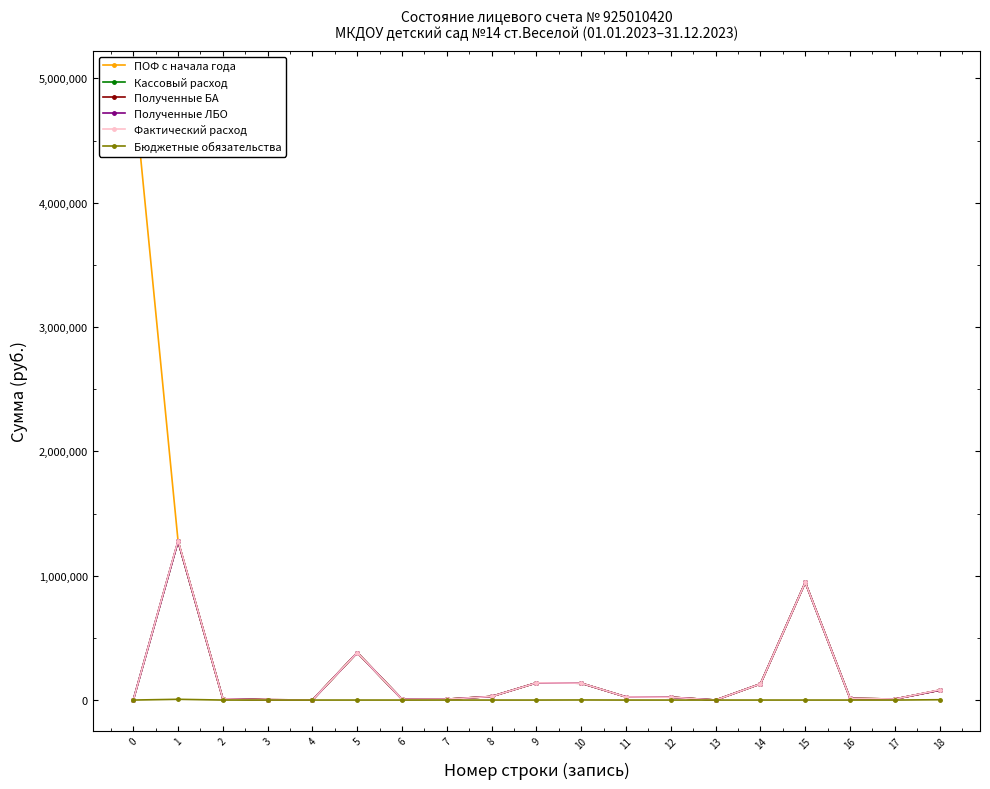

Which series ends up on top after the final intersection of ПОФ с начала года and Фактический расход?

Фактический расход